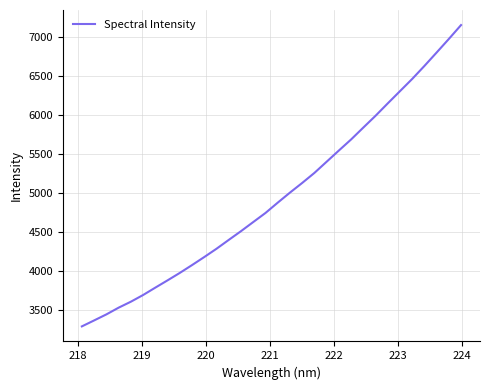

What is the difference between the maximum and minimum values?

3854.3